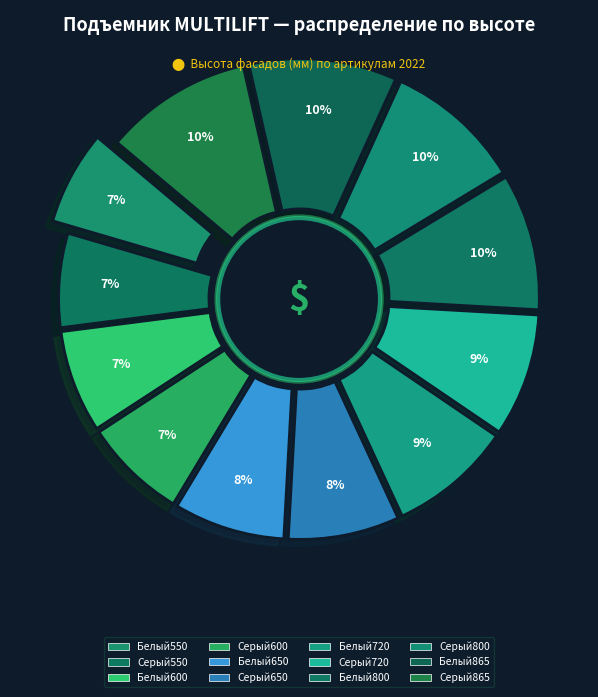

Does Белый550 represent more than half of the total?

No